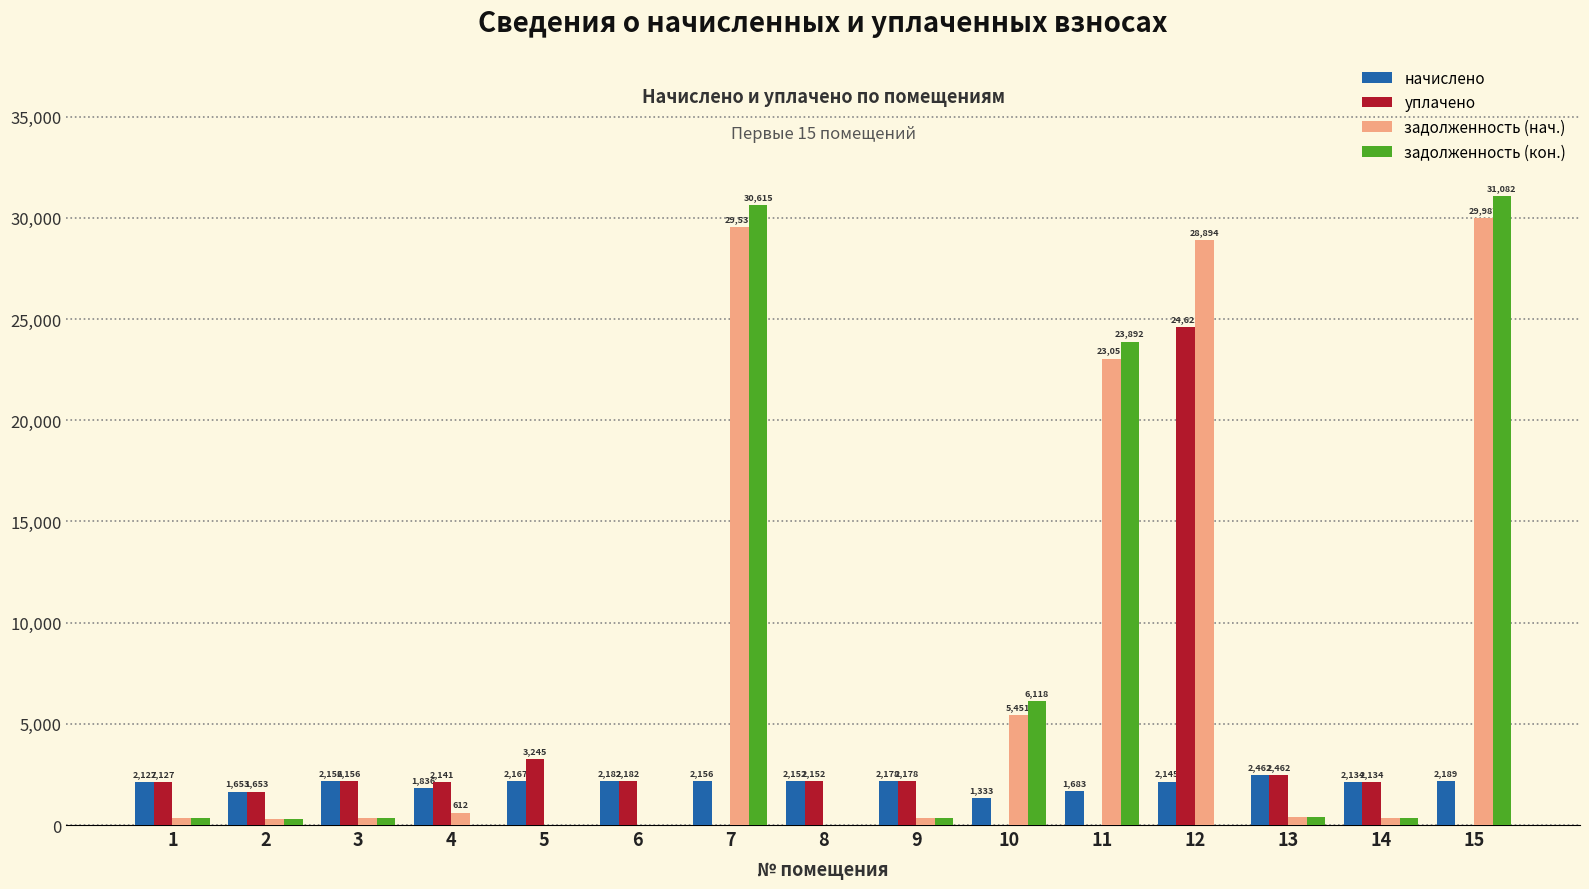

How many groups of bars are there?

15